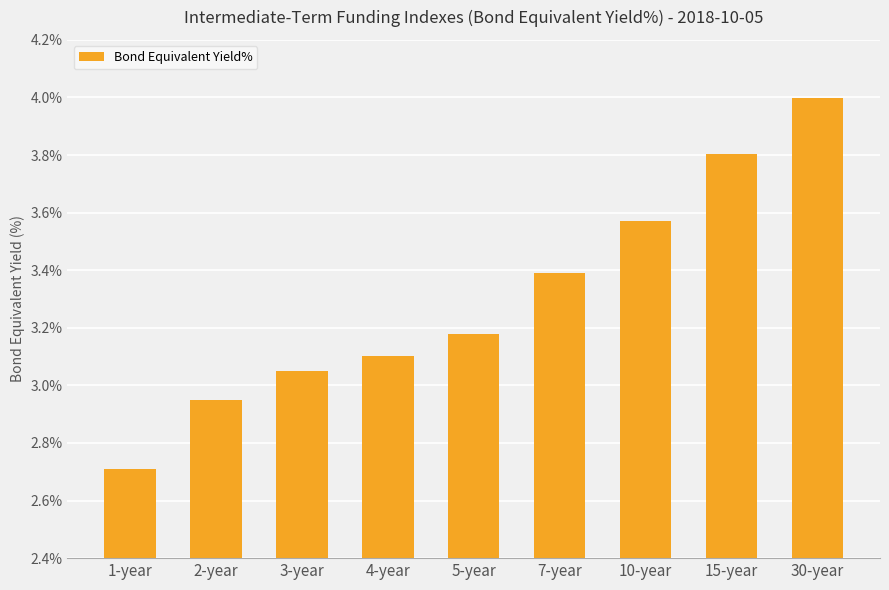

Between 10-year and 5-year, which is larger?

10-year